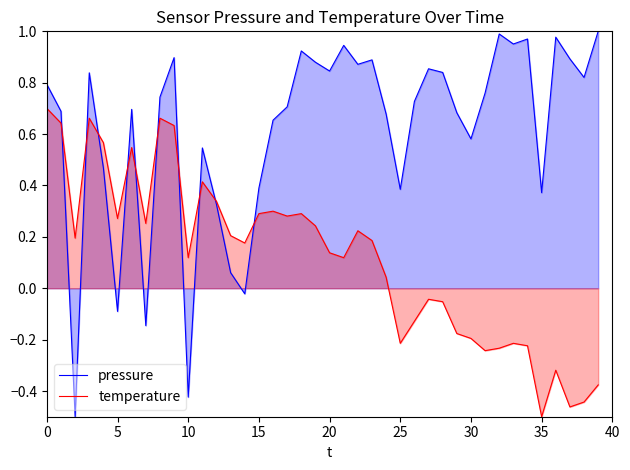

Which series has the widest spread of values?

pressure